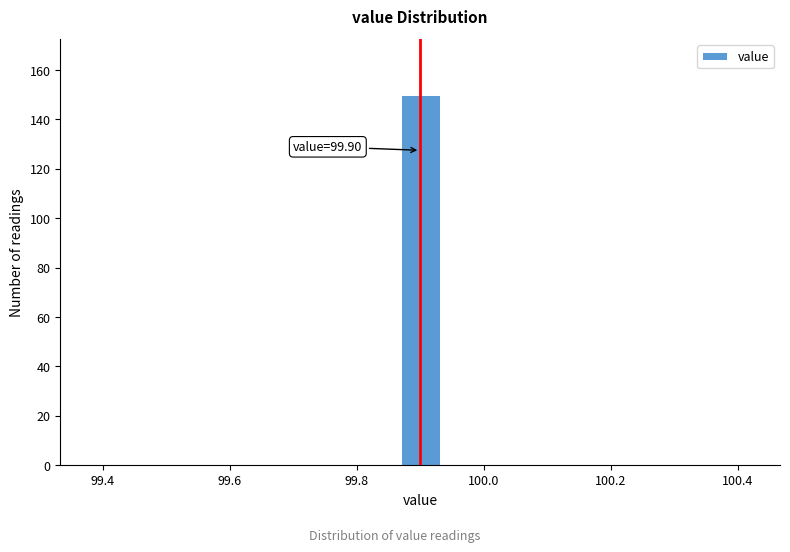

Read against the x-axis, roughly where is the centre of the tallest bar?

99.90